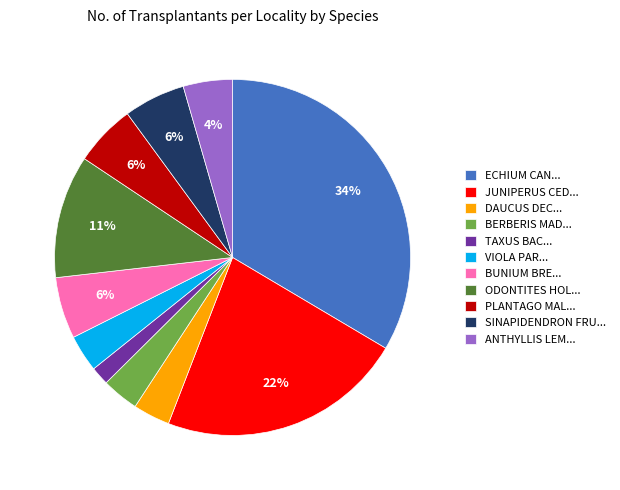

How many segments does this pie chart have?

11